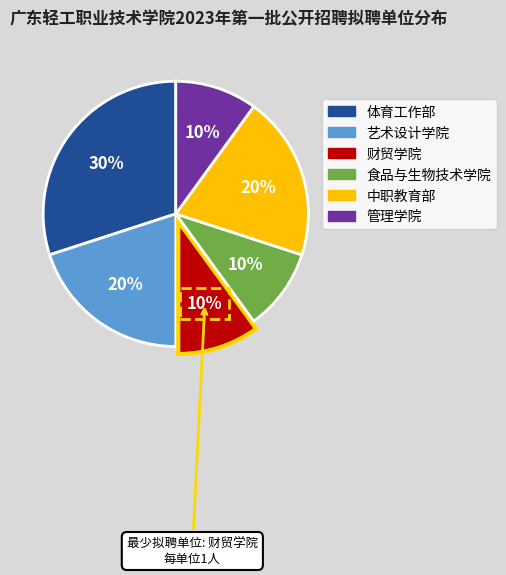

What percentage is the 管理学院 slice, to the nearest percent?

10%